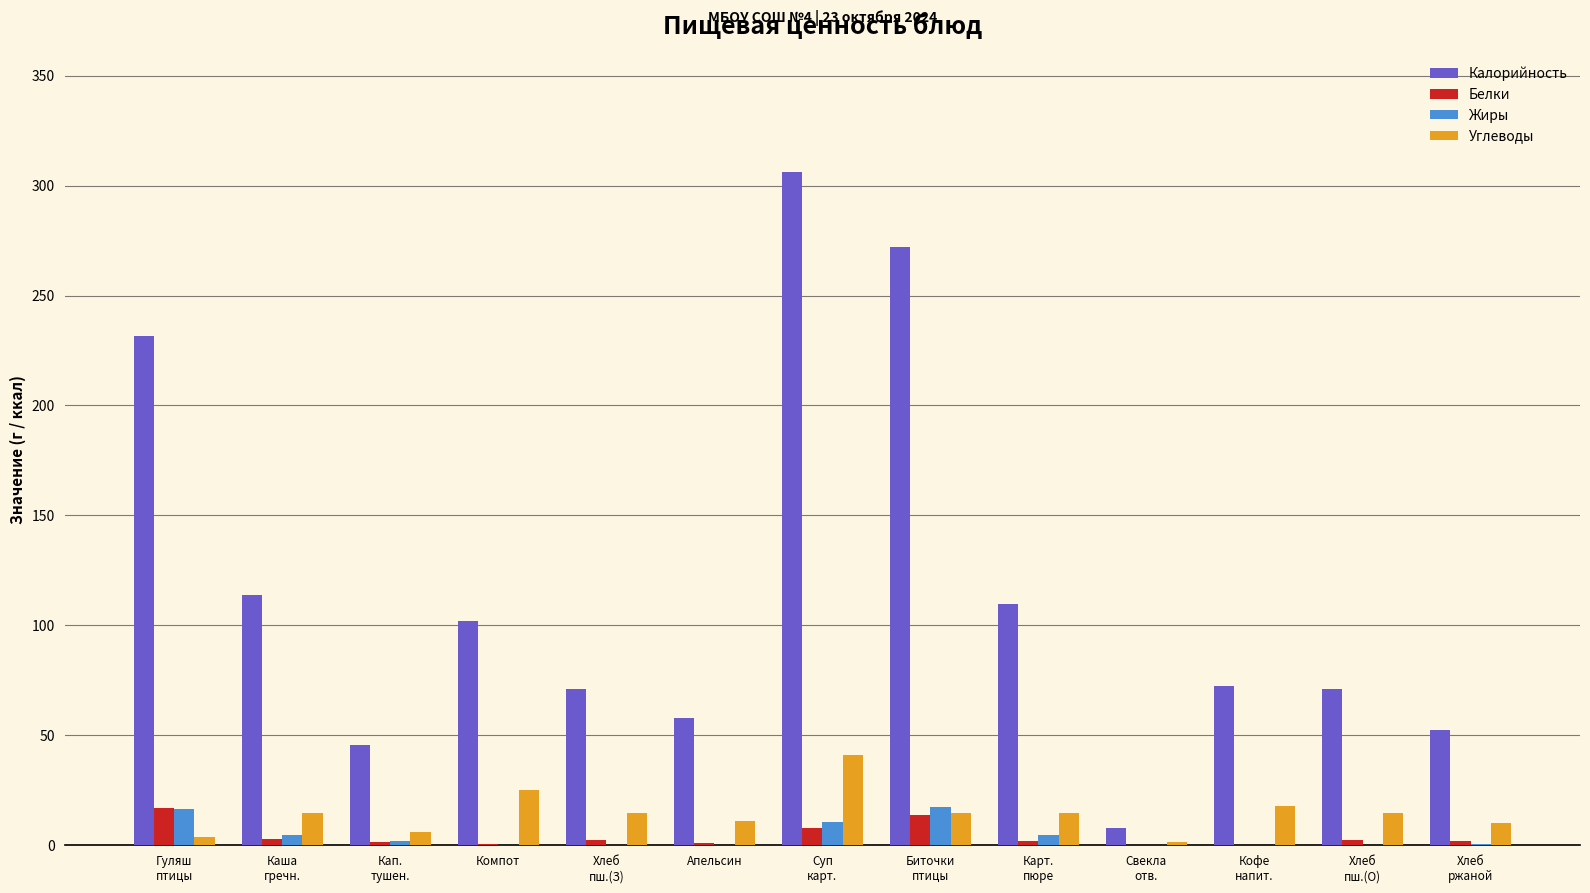

What is the total value across all series at Хлеб
ржаной?

64.7